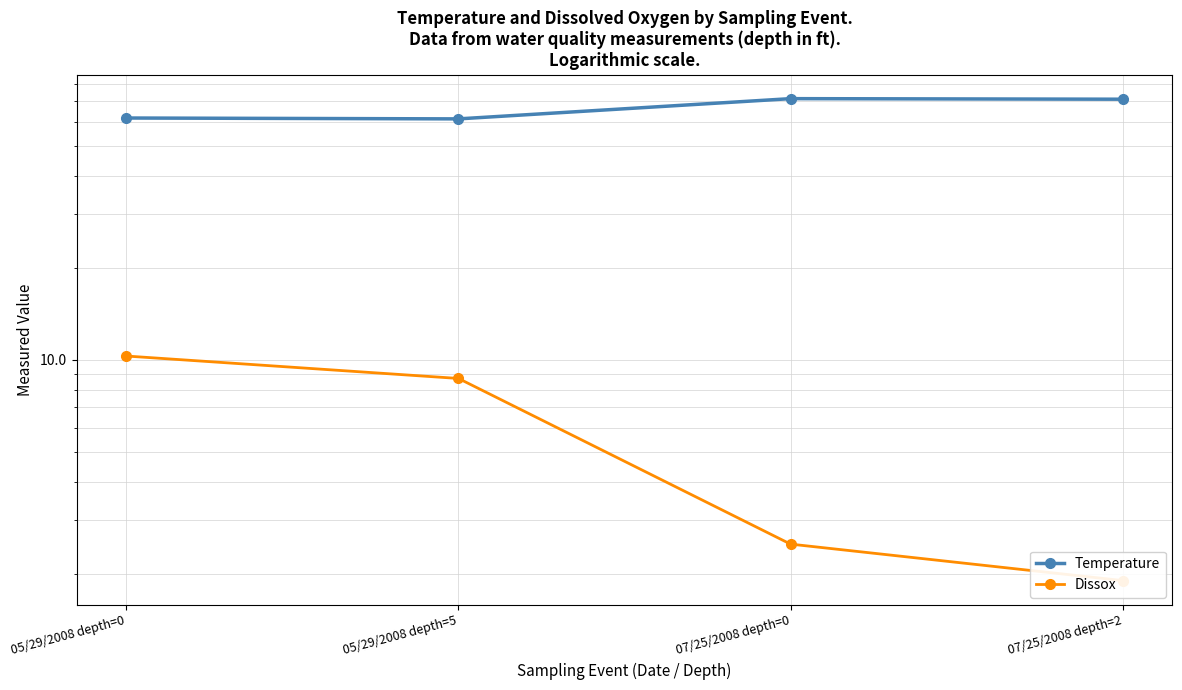

What position from the left is 05/29/2008 depth=5?

2